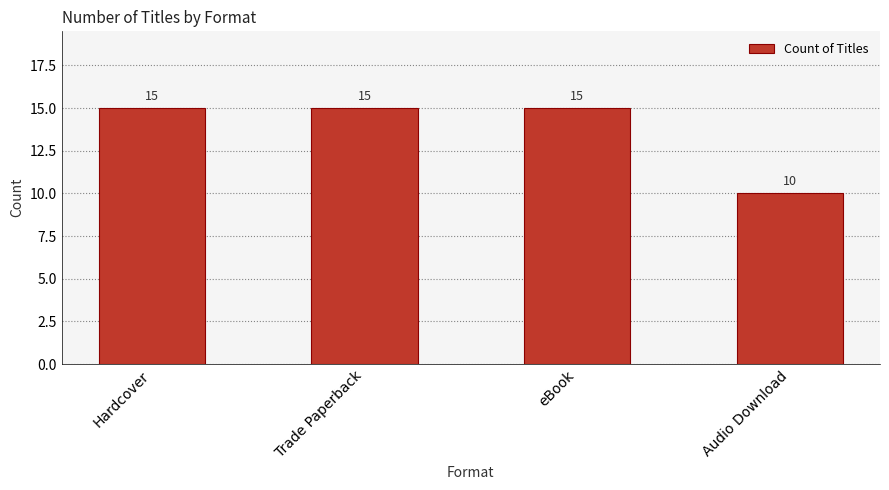

The chart shows a value of 7 at Audio Download. True or false?

False